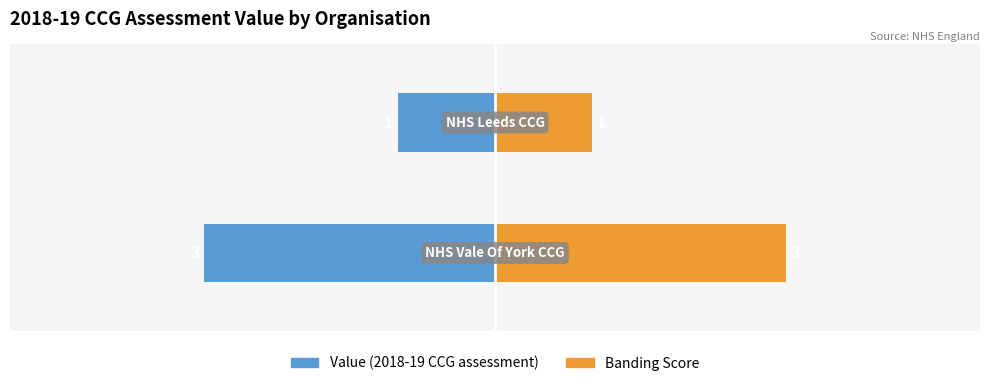

Are the bars grouped side by side (vs. stacked)?

Yes